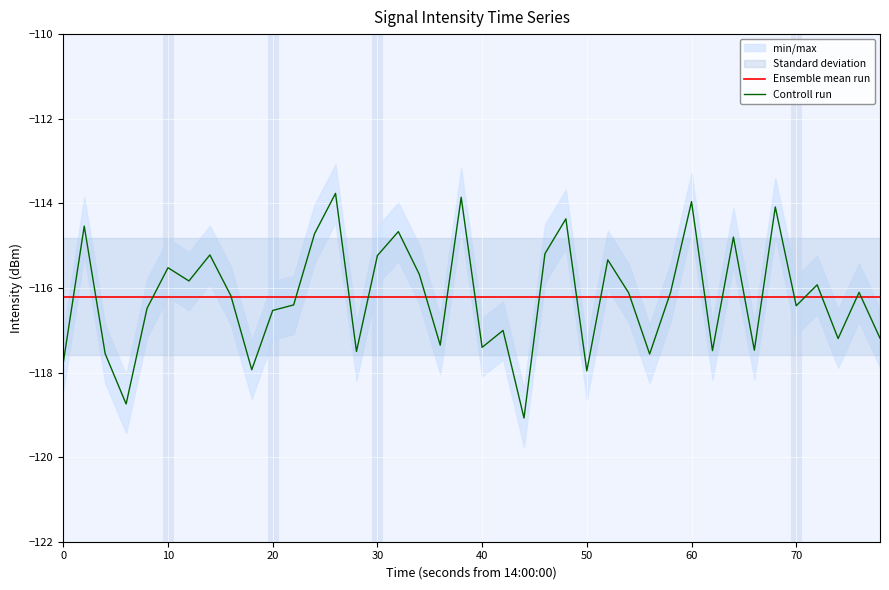

How many intersections are there between Ensemble mean run and Controll run?

24